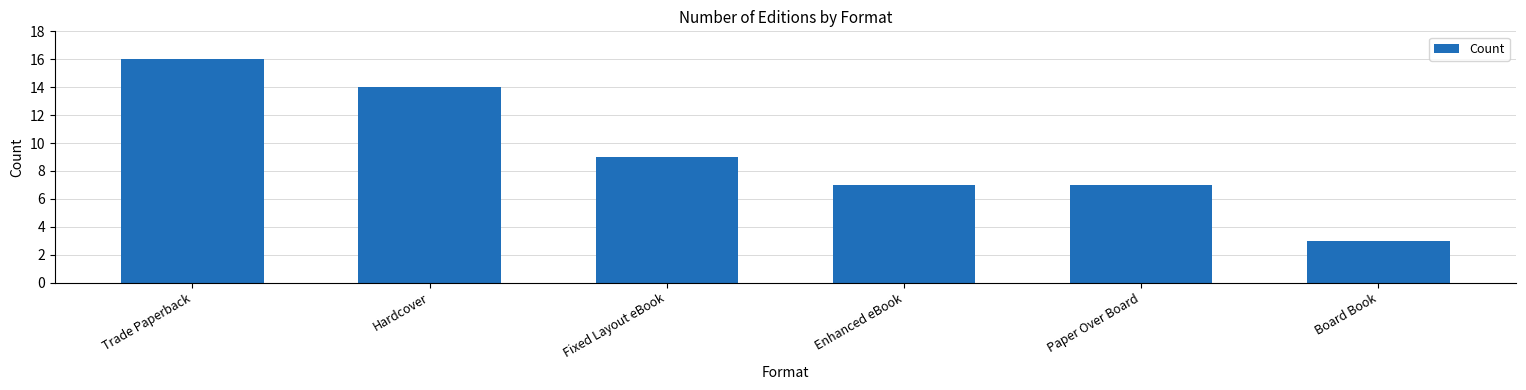

What is the value of the 1st bar from the left?

16